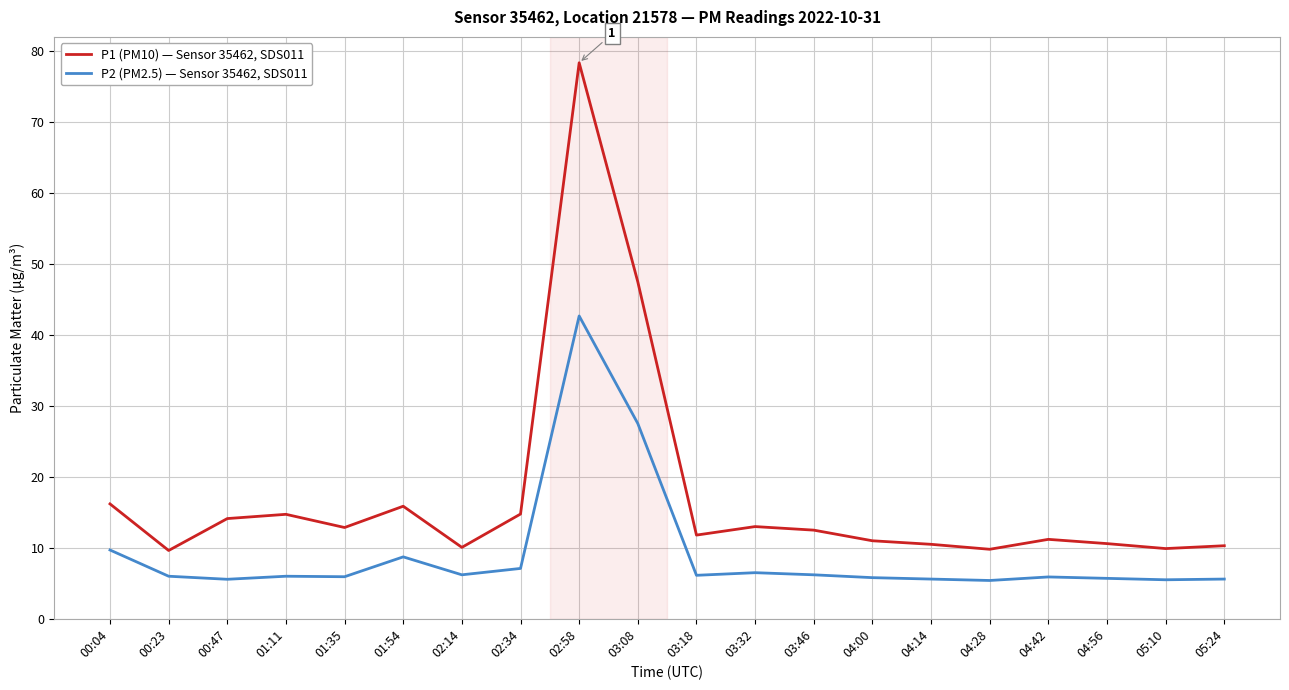

What is the minimum value shown in the chart?

5.4